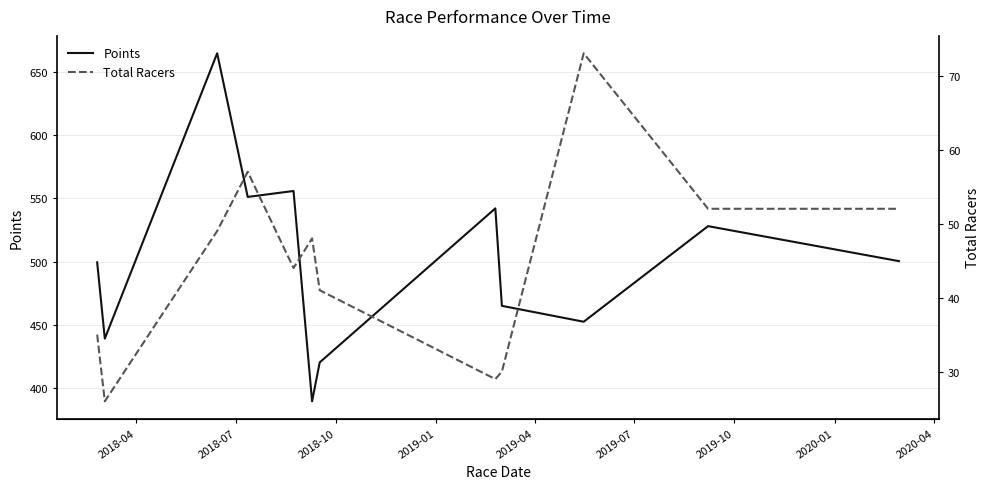

What is the highest value of the Points series?

664.9